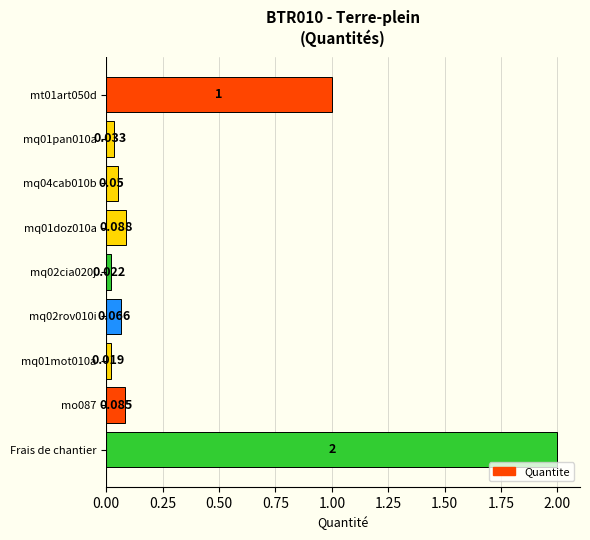

Between mq01pan010a and Frais de chantier, which is larger?

Frais de chantier